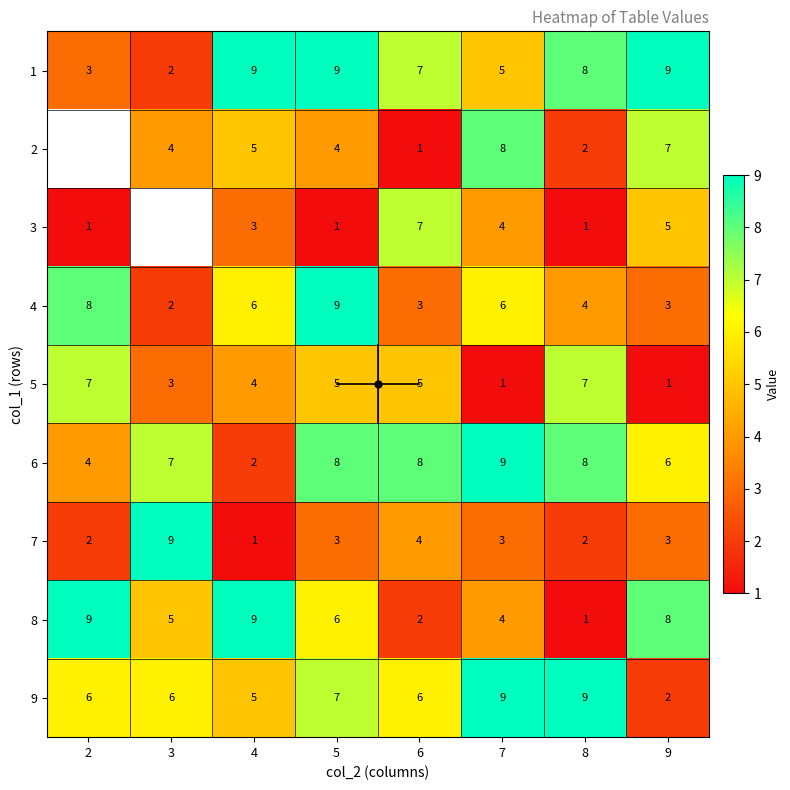

Where does the 2 series first go above 4?

4